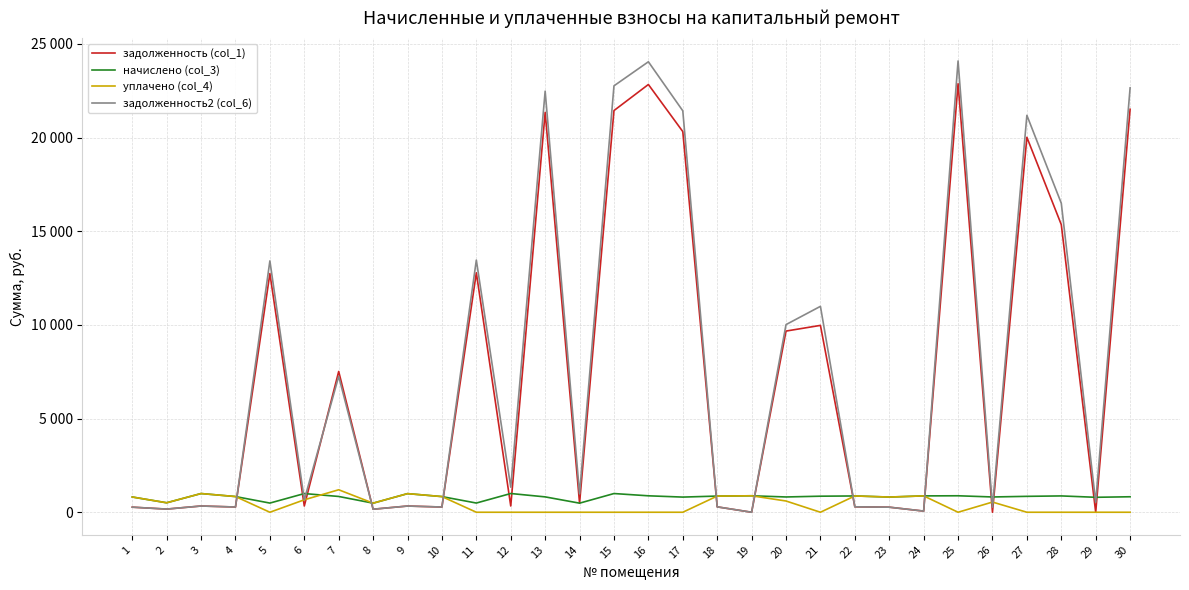

How many intersections are there between задолженность (col_1) and задолженность2 (col_6)?

2